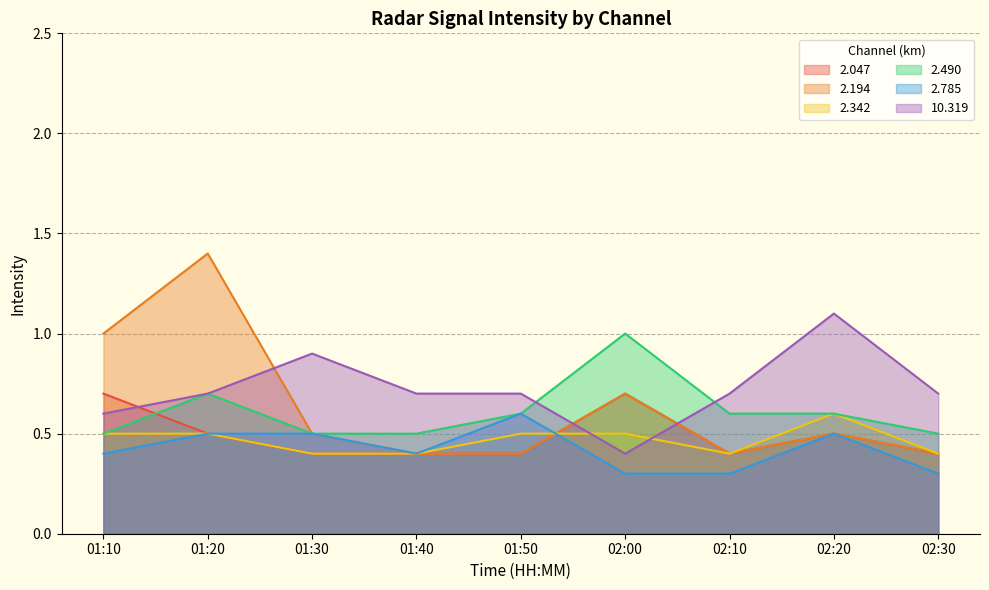

What is the value of the 2.194 point at the 8th from the left?

0.5